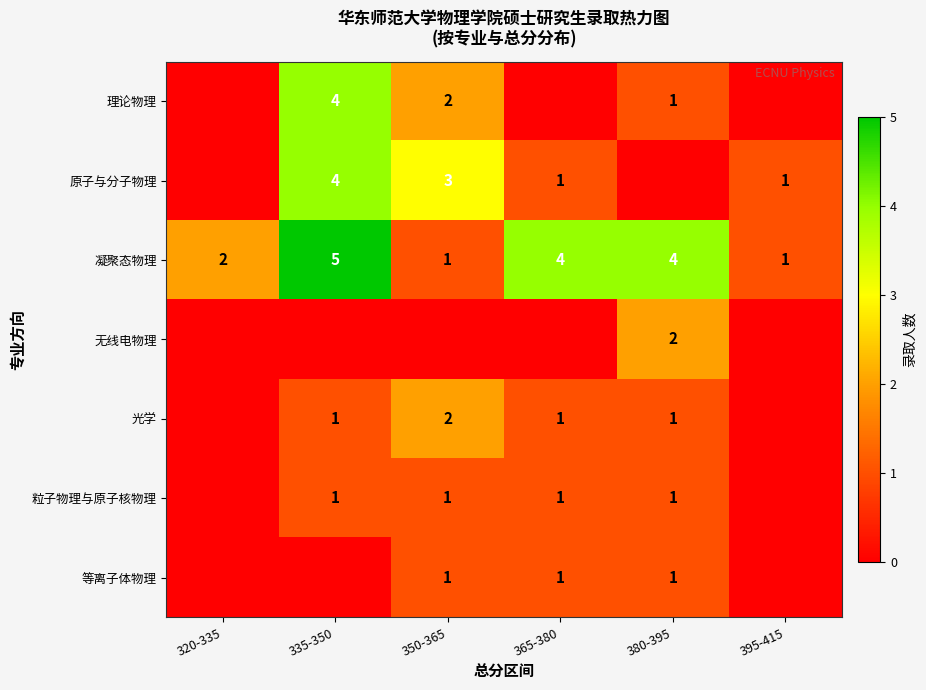

The value of 原子与分子物理 at 335-350 is 2. True or false?

False